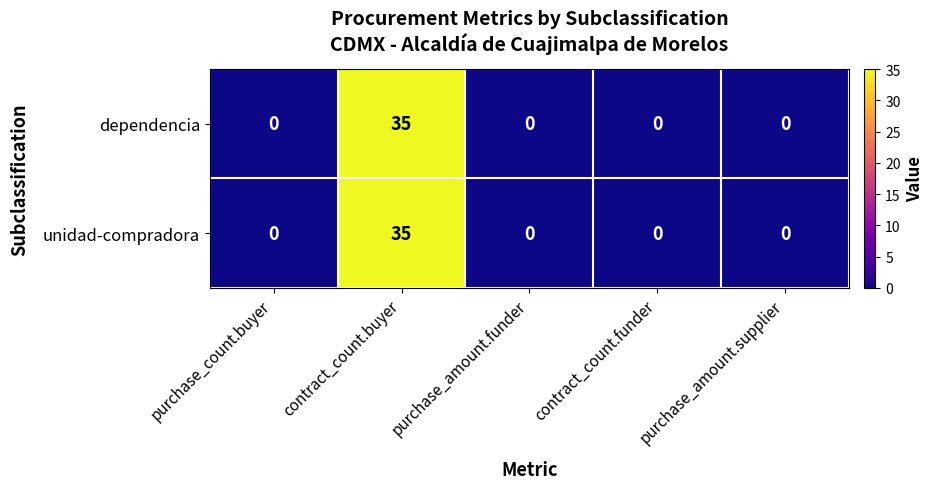

How many series are shown in this chart?

2